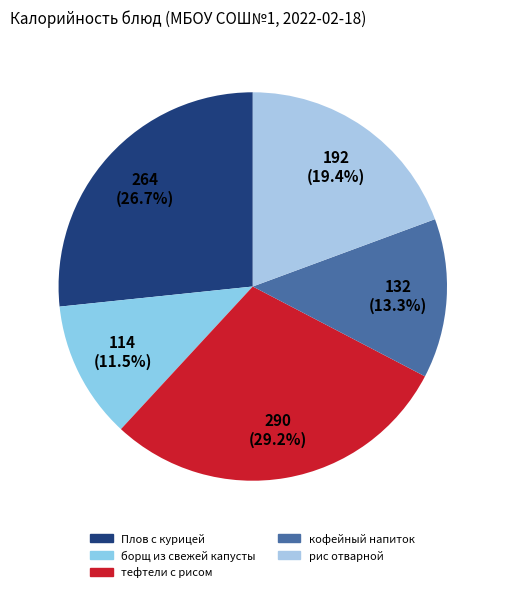

Rank the categories by value from lowest to highest.

борщ из свежей капусты, кофейный напиток, рис отварной, Плов с курицей, тефтели с рисом